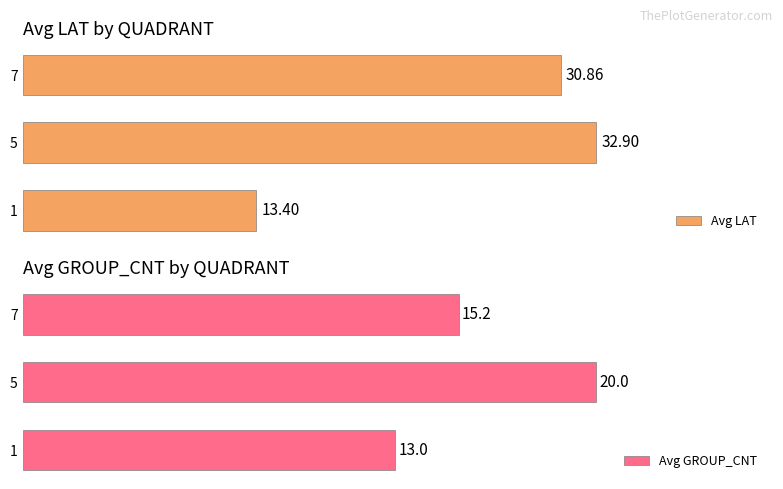

List the labels in order of Avg LAT value, smallest first.

1, 7, 5